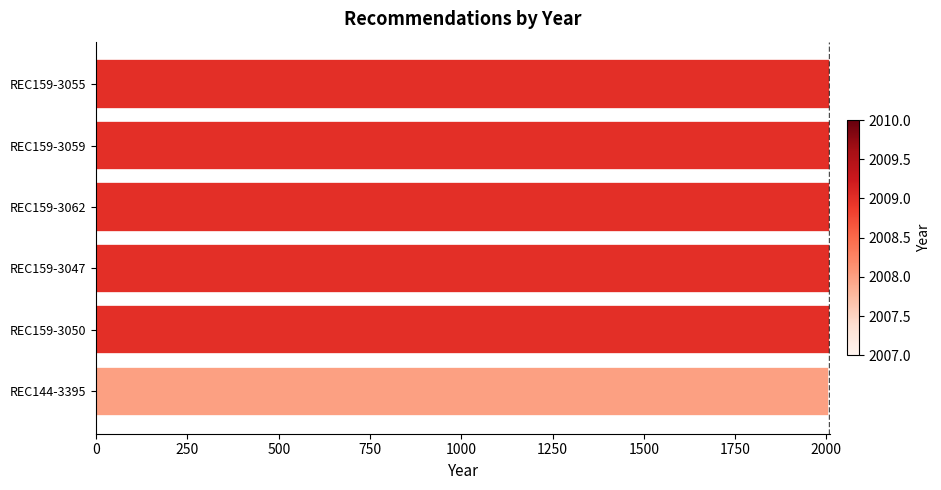

What is the average value?

2009